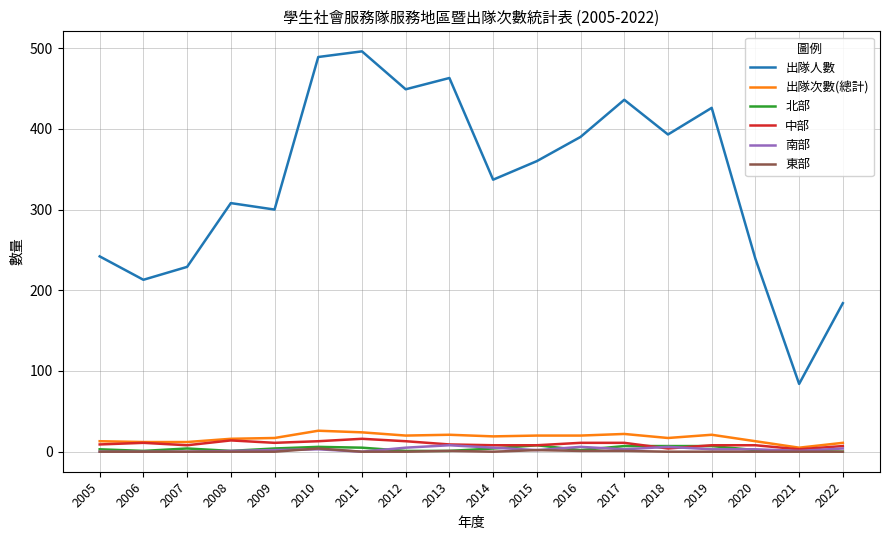

Which series changed the most between 2010 and 2012?

出隊人數